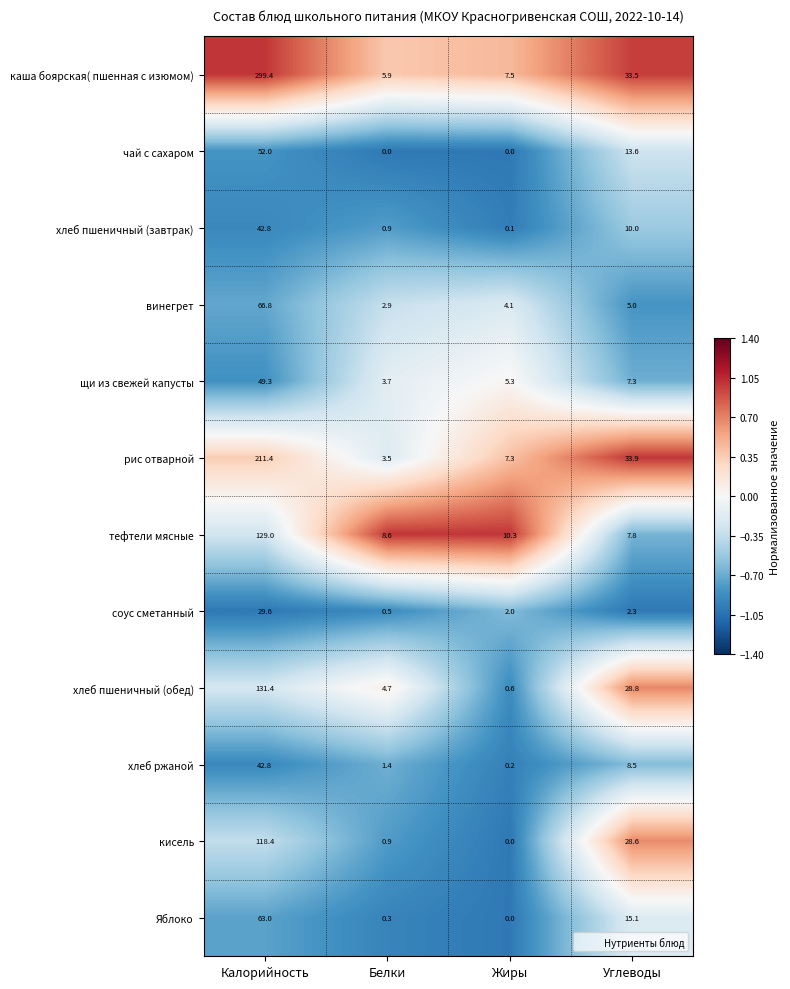

Which category has the highest value across all series?

Калорийность